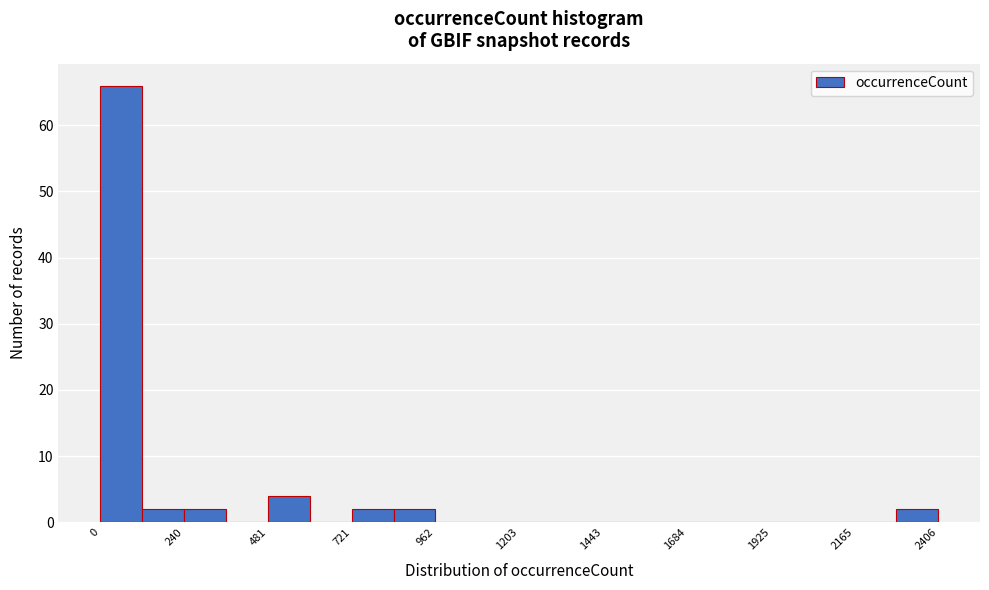

Around what value on the x-axis is the tallest bar? Give the approximate position of its centre, as read against the axis.

50